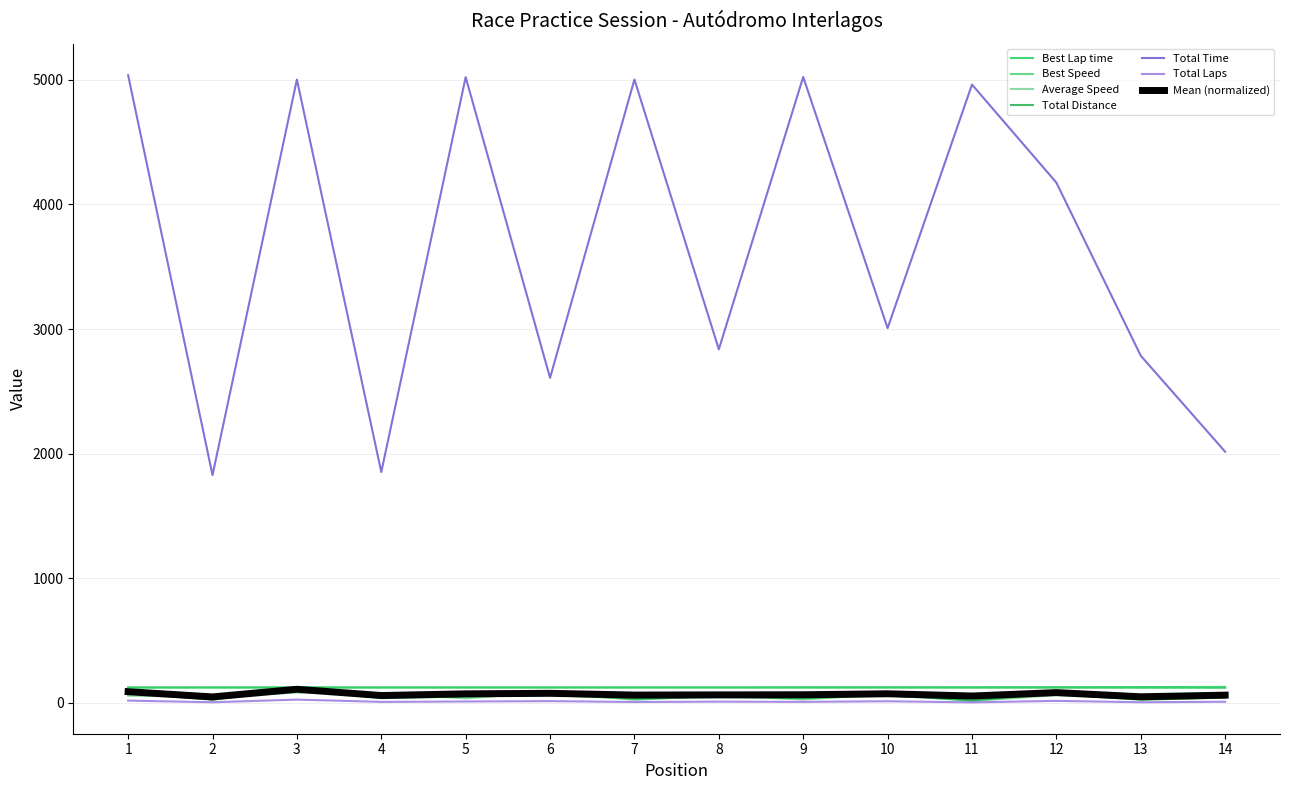

Reading left to right, extract all data points from this chart.

Best Lap time: 1=123.4	2=123.9	3=123.9	4=124.0	5=124.5	6=124.7	7=124.7	8=124.7	9=126.3	10=126.3	11=127.0	12=127.3	13=128.0	14=128.9
Best Speed: 1=125.7	2=125.2	3=125.2	4=125.1	5=124.6	6=124.4	7=124.4	8=124.4	9=122.9	10=122.8	11=122.1	12=121.9	13=121.2	14=120.3
Average Speed: 1=58.5	2=50.9	3=83.7	4=75.3	5=37.1	6=89.2	7=24.8	8=60.1	9=27.8	10=72.2	11=15.6	12=63.2	13=33.4	14=76.9
Total Distance: 1=19.0	2=6.0	3=27.0	4=9.0	5=12.0	6=15.0	7=8.0	8=11.0	9=9.0	10=14.0	11=5.0	12=17.0	13=6.0	14=10.0
Total Time: 1=5036.6	2=1828.5	3=5002.2	4=1852.9	5=5021.5	6=2608.7	7=5002.4	8=2837.6	9=5022.9	10=3007.4	11=4961.6	12=4175.2	13=2786.2	14=2016.0
Total Laps: 1=81.9	2=25.9	3=116.3	4=38.8	5=51.7	6=64.6	7=34.5	8=47.4	9=38.8	10=60.3	11=21.5	12=73.3	13=25.9	14=43.1